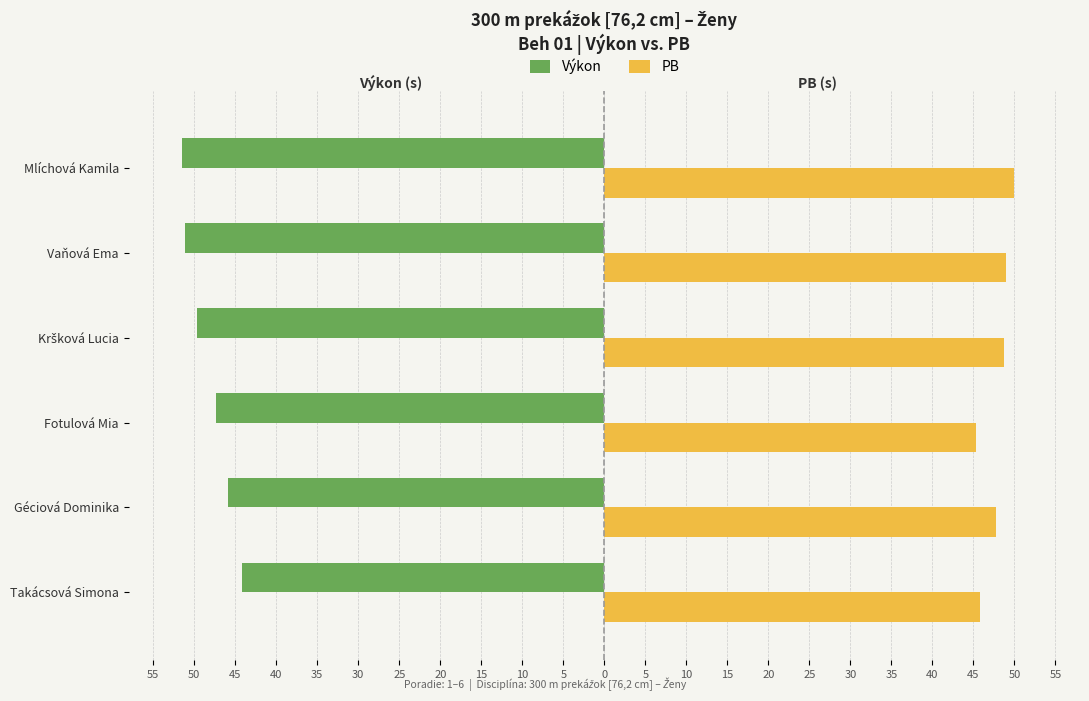

What is the value of the Výkon bar at the 2nd from the left?

-45.9